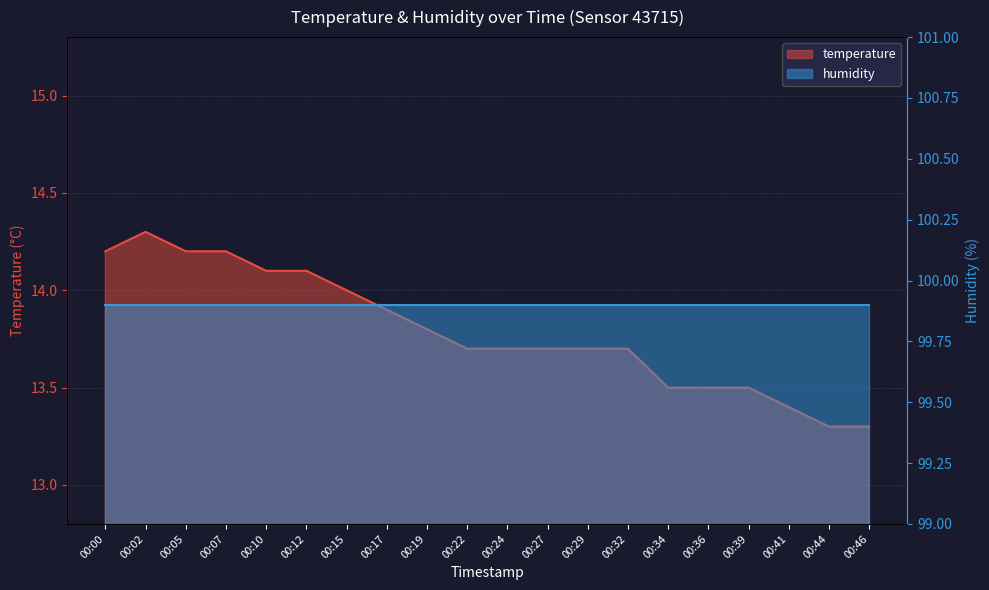

True or false: there are more than 2 points higher than both neighbors.

False